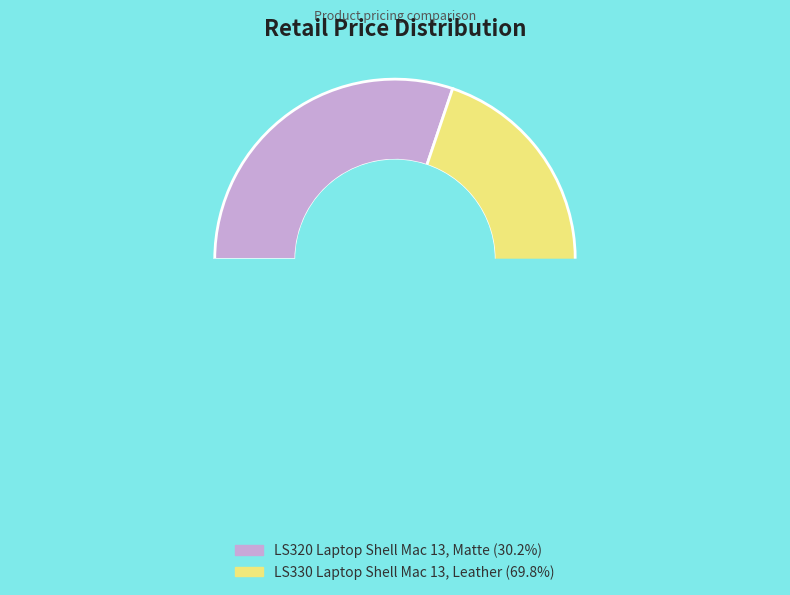

Approximately how many times larger is the value at LS330 Laptop Shell Mac 13, Leather compared to LS320 Laptop Shell Mac 13, Matte?

2.3